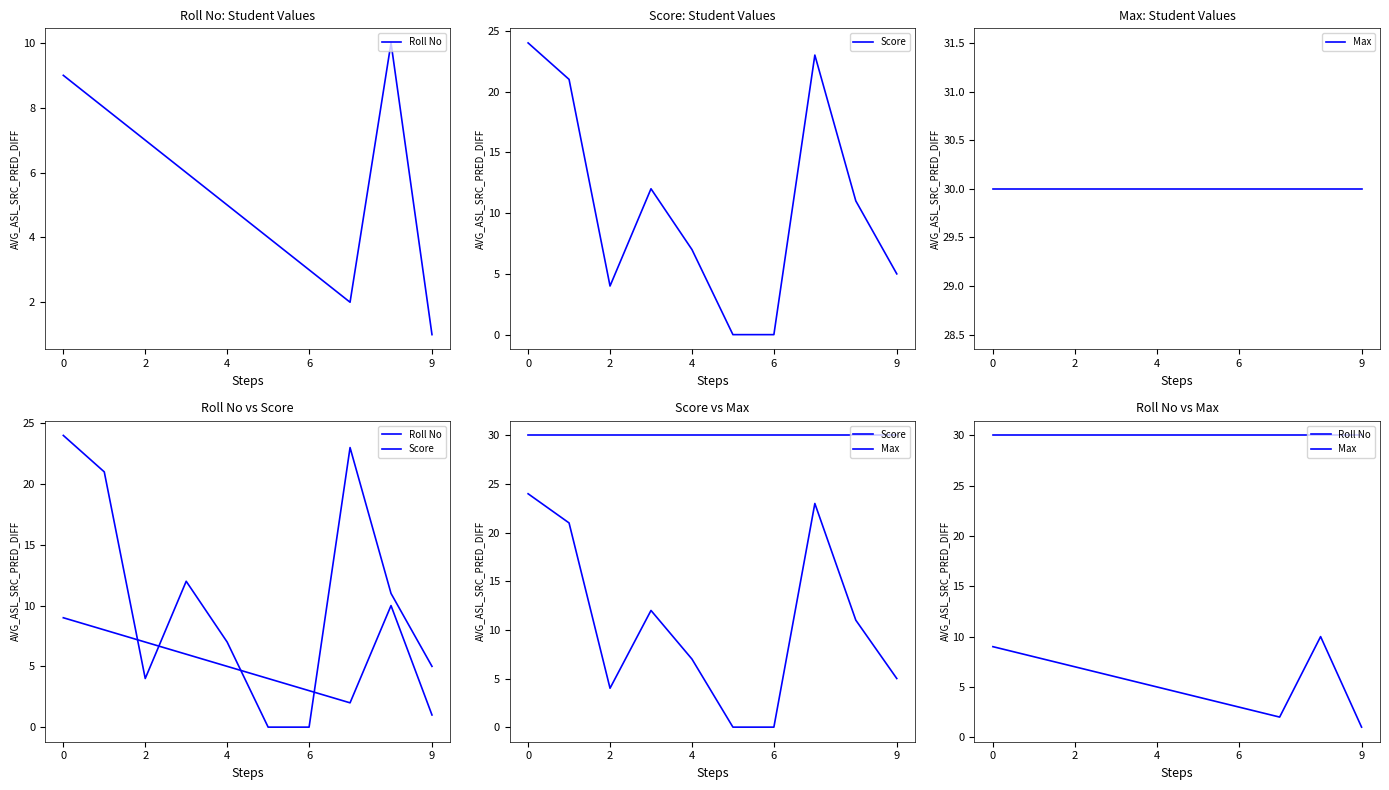

Reading right to left, what are all the values shown in this chart?

Roll No: 1	10	2	3	4	5	6	7	8	9
Score: 5	11	23	0	0	7	12	4	21	24
Max: 30	30	30	30	30	30	30	30	30	30